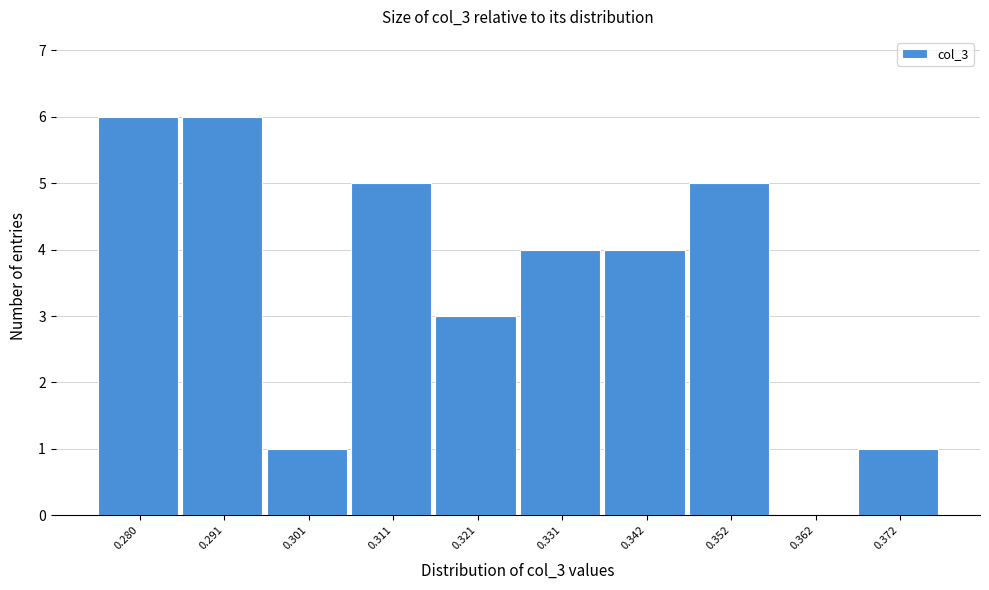

Reading left to right, list all the values displayed in this chart.

0.280=6	0.291=6	0.301=1	0.311=5	0.321=3	0.331=4	0.342=4	0.352=5	0.362=0	0.372=1